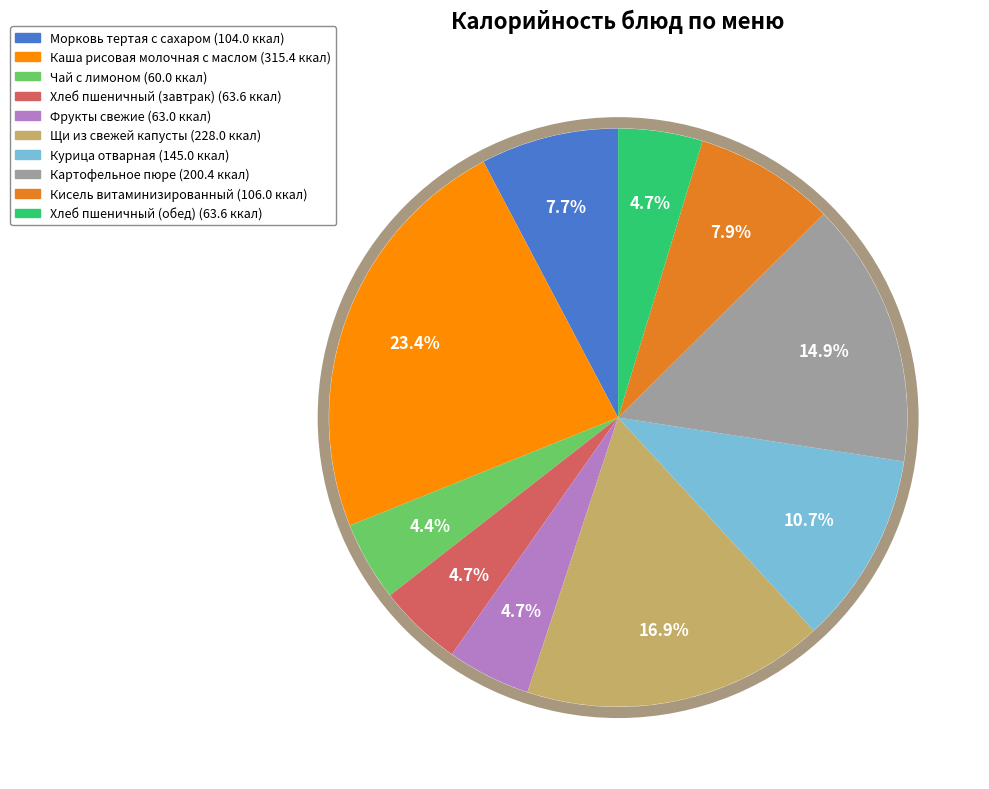

To the nearest percent, what is the difference between the largest and smallest slice percentages?

19%